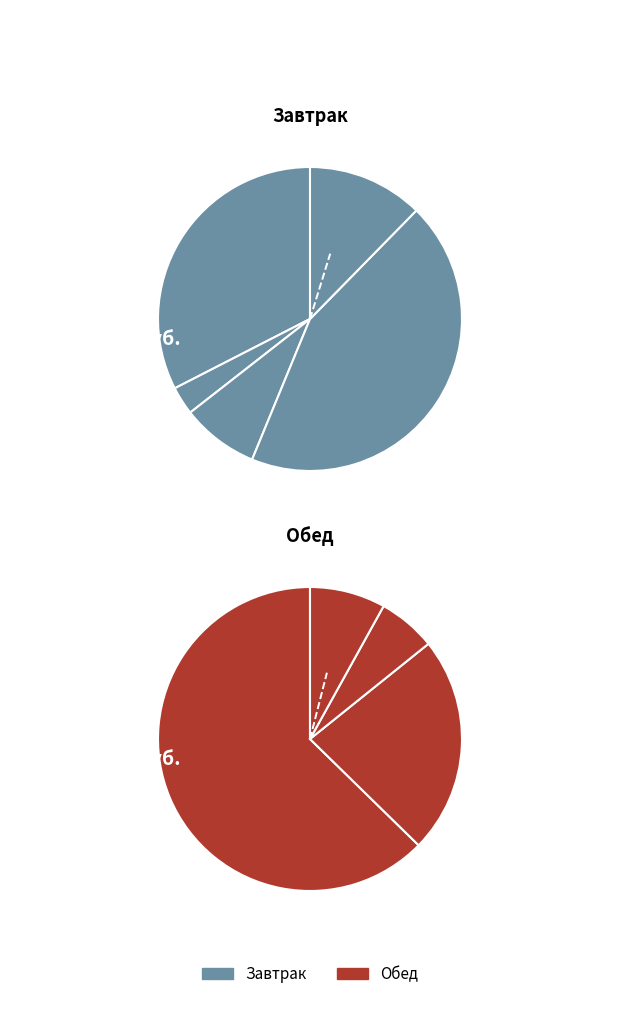

How many slices are in this pie chart?

9